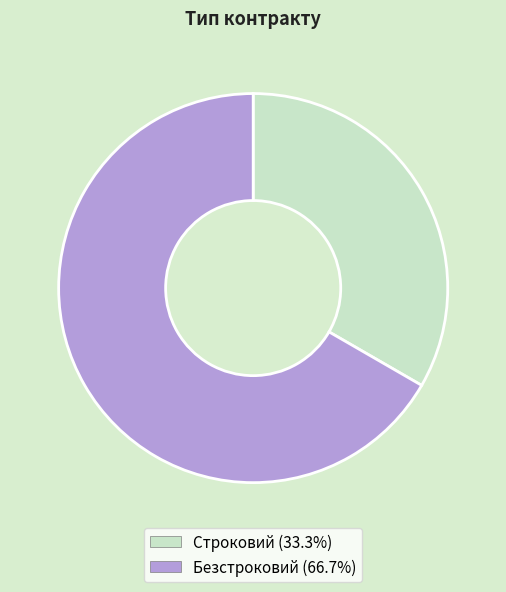

Rank the categories by value from lowest to highest.

Строковий, Безстроковий